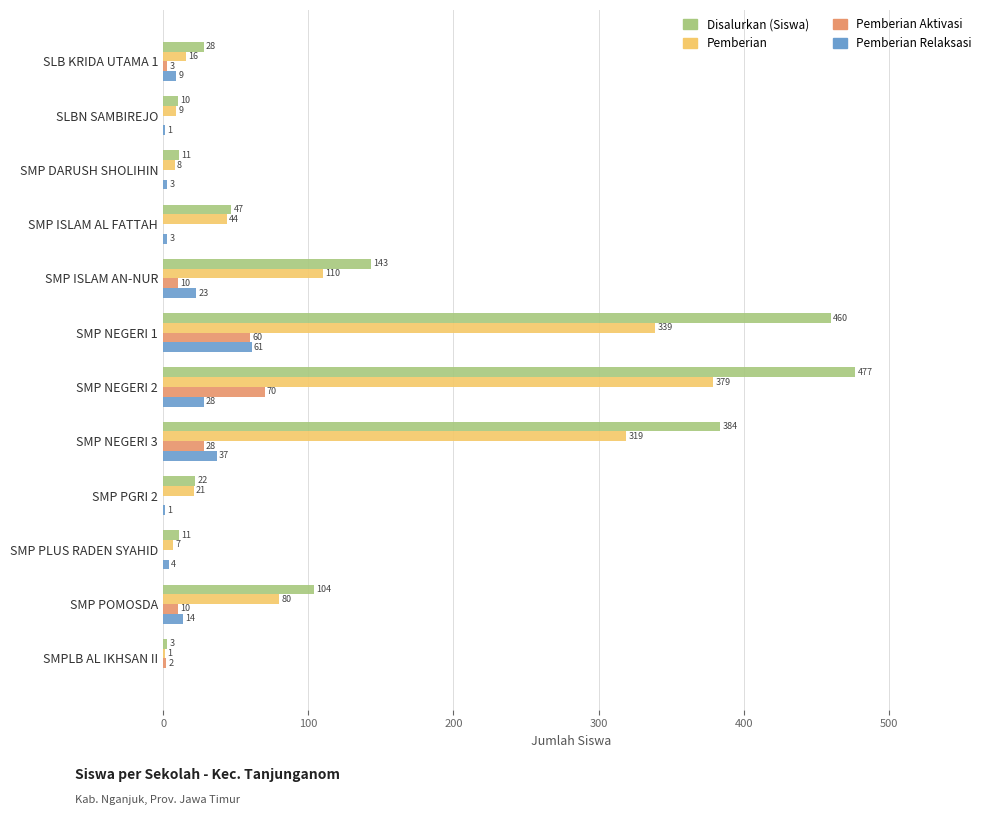

Which series has the largest total across all categories?

Disalurkan (Siswa)